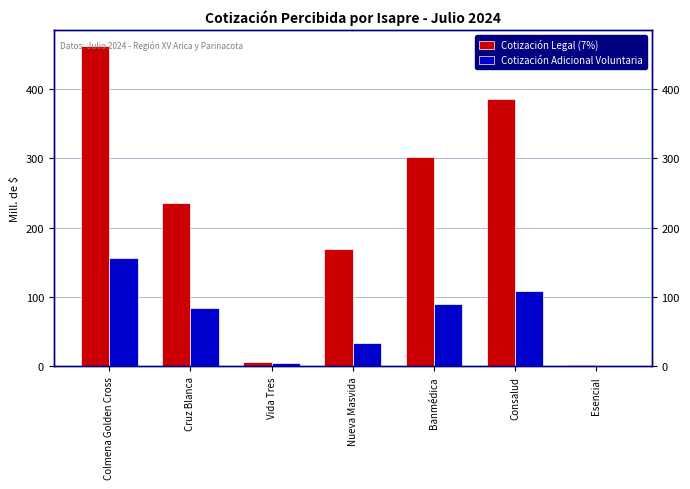

The Cotización Legal (7%) series shows 235.6 at Cruz Blanca. True or false?

True